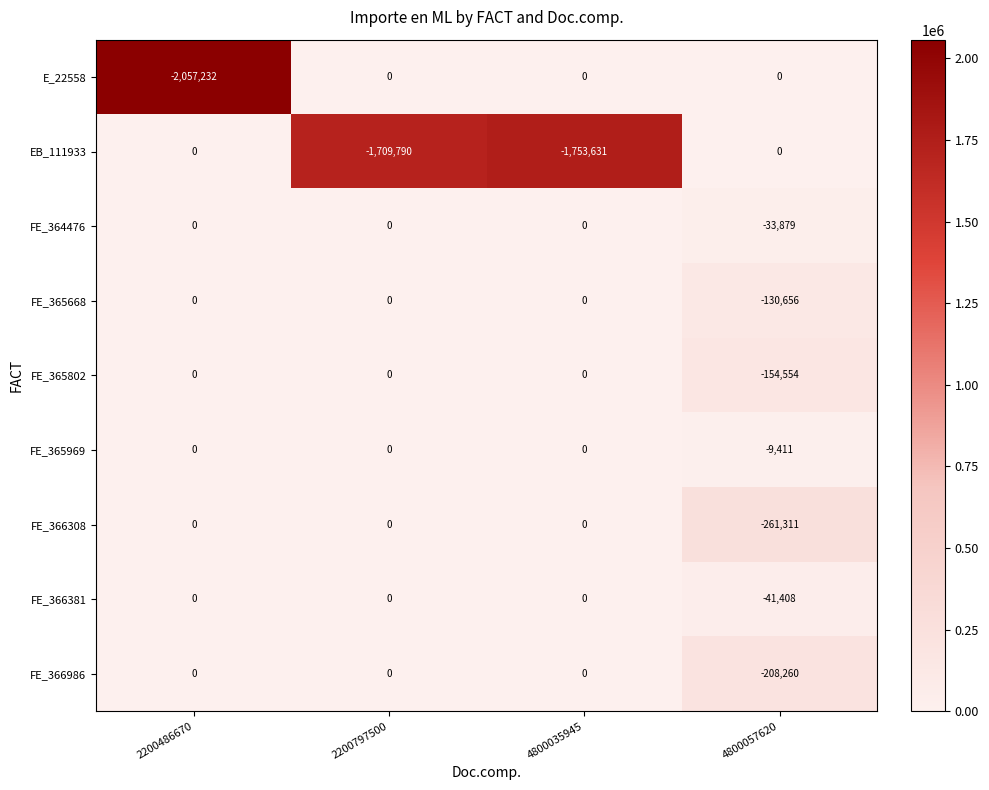

How many data points does each series have?

4